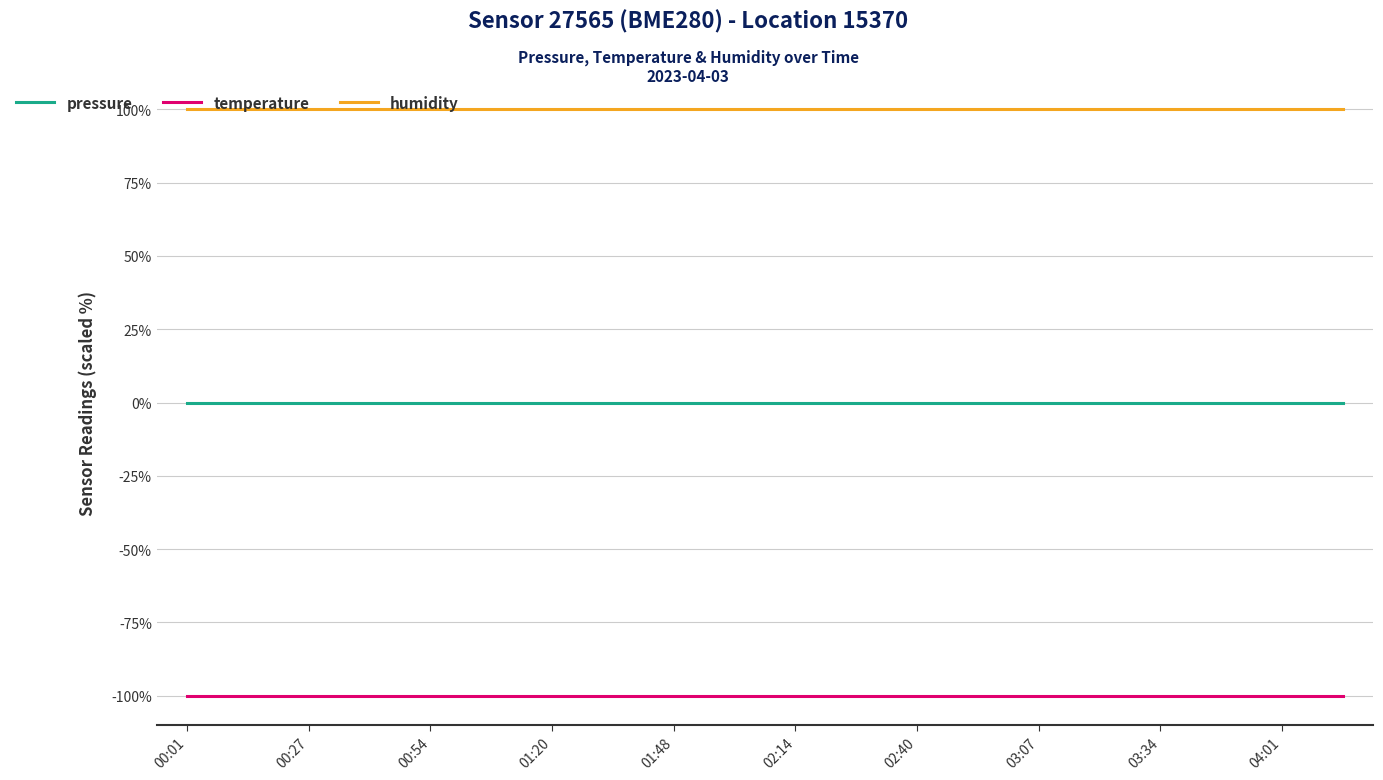

List the series in order of their peak value, lowest first.

temperature, pressure, humidity